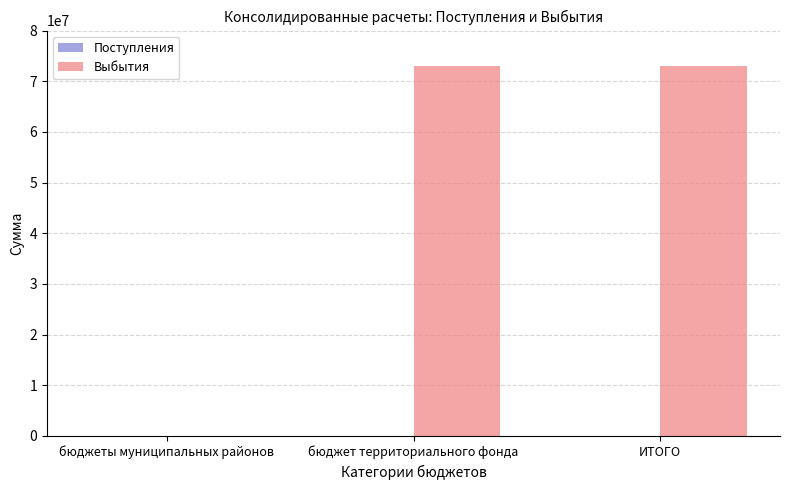

Approximately how many times larger is the value at бюджет территориального фонда compared to ИТОГО?

1.0